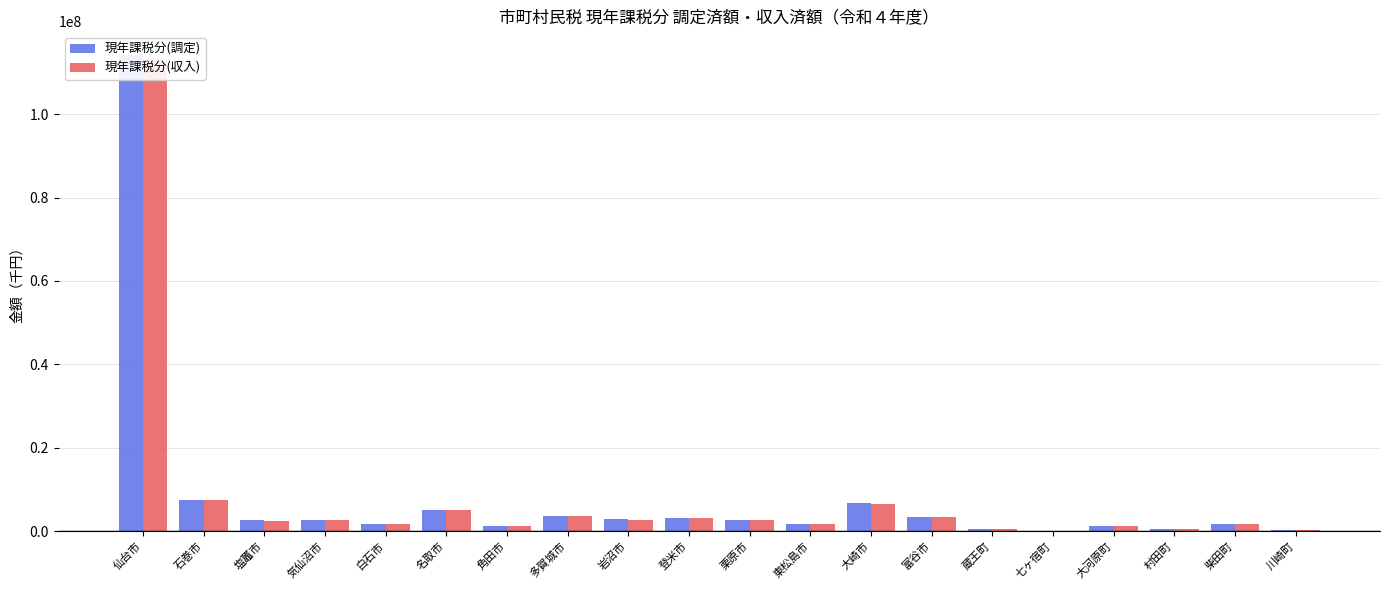

What is the difference between the highest and lowest values at 栗原市?

20000